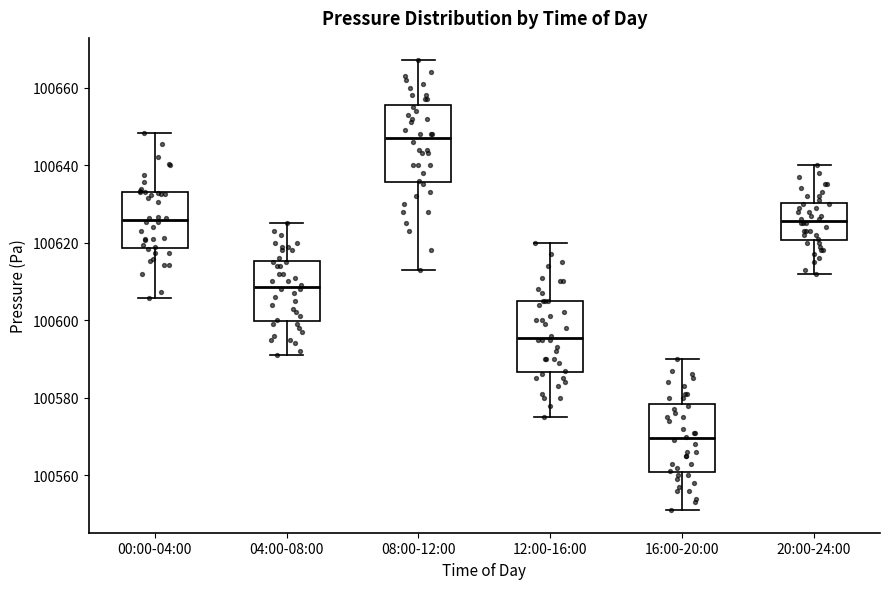

Reading left to right, read every box against the y-axis: the position of its median line, the range the box covers, and the ends of its whiskers. The values are not printed on the chart, so give them approximately, as read against the axis.

00:00-04:00: median 100626, box 100618 to 100634, whiskers 100606 to 100648
04:00-08:00: median 100608, box 100600 to 100616, whiskers 100592 to 100626
08:00-12:00: median 100648, box 100636 to 100656, whiskers 100614 to 100668
12:00-16:00: median 100596, box 100586 to 100606, whiskers 100576 to 100620
16:00-20:00: median 100570, box 100560 to 100578, whiskers 100552 to 100590
20:00-24:00: median 100626, box 100620 to 100630, whiskers 100612 to 100640